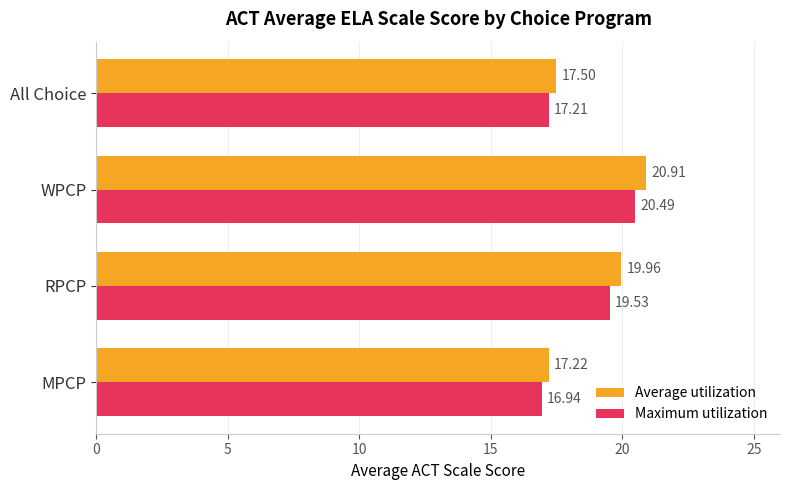

What is the average value of the Maximum utilization series?

18.5